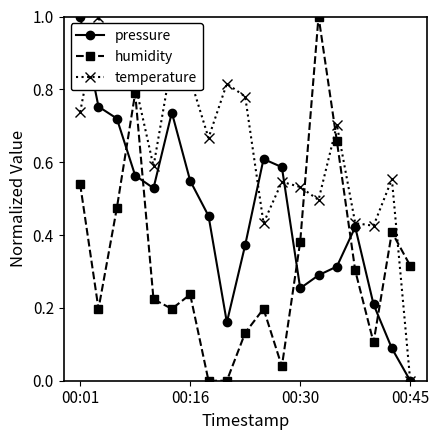

Rank the series by their average value, from lowest to highest.

humidity, pressure, temperature